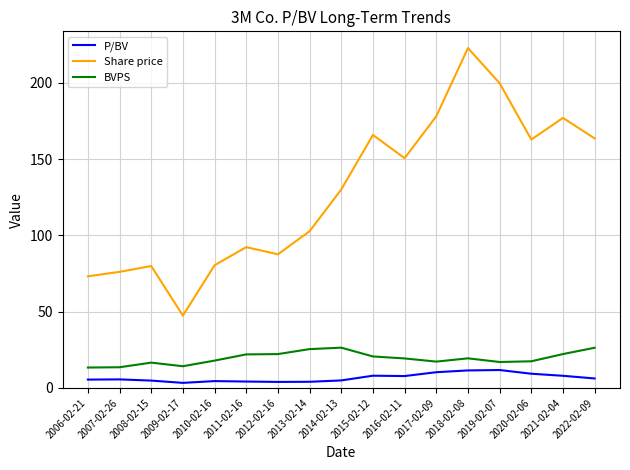

Is it true that P/BV equals 4.9 at 2014-02-13?

True